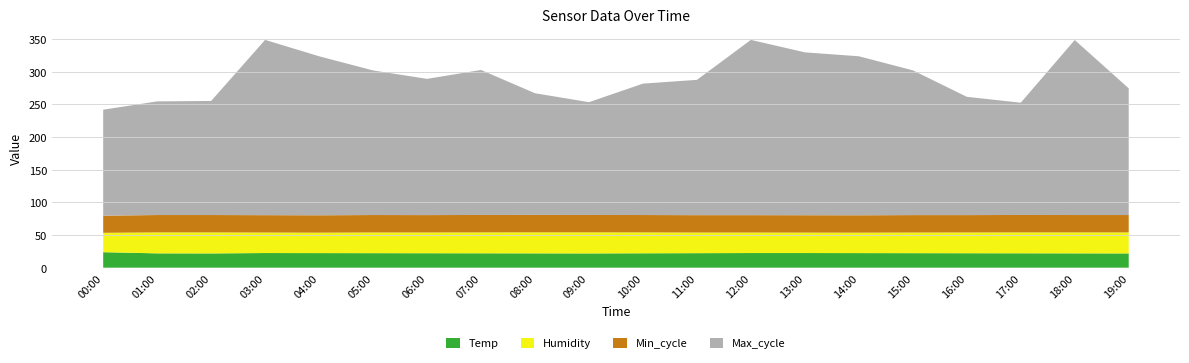

What is the total value across all series at 03:00?

348.8